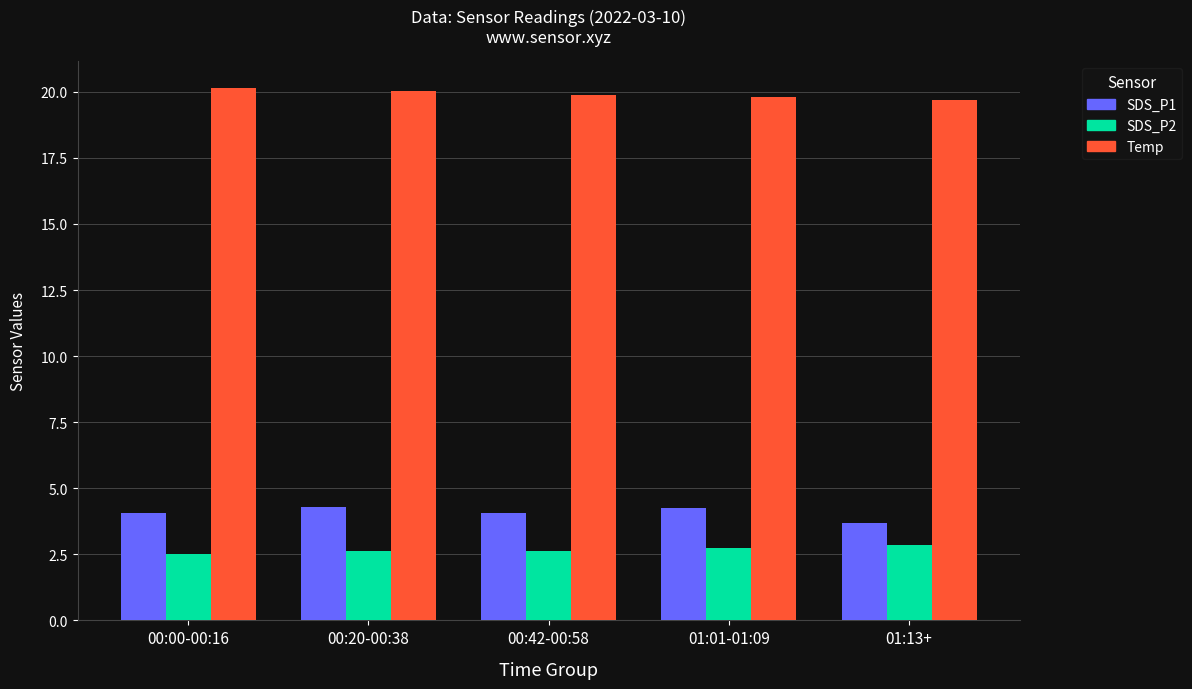

True or false: SDS_P2 has a value of 3.4 at 00:20-00:38.

False